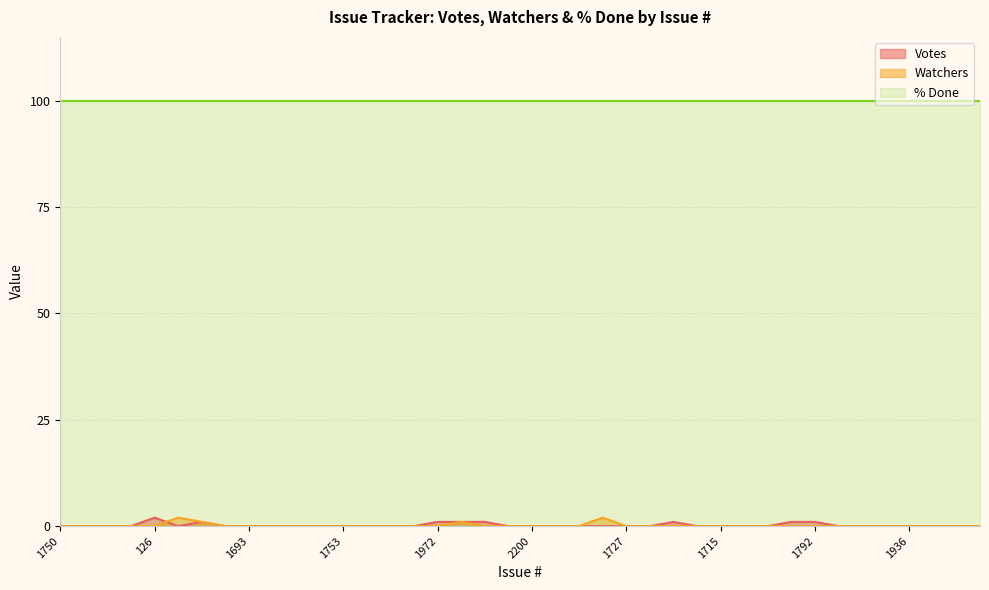

True or false: Votes has more than 1 points higher than both neighbors.

True